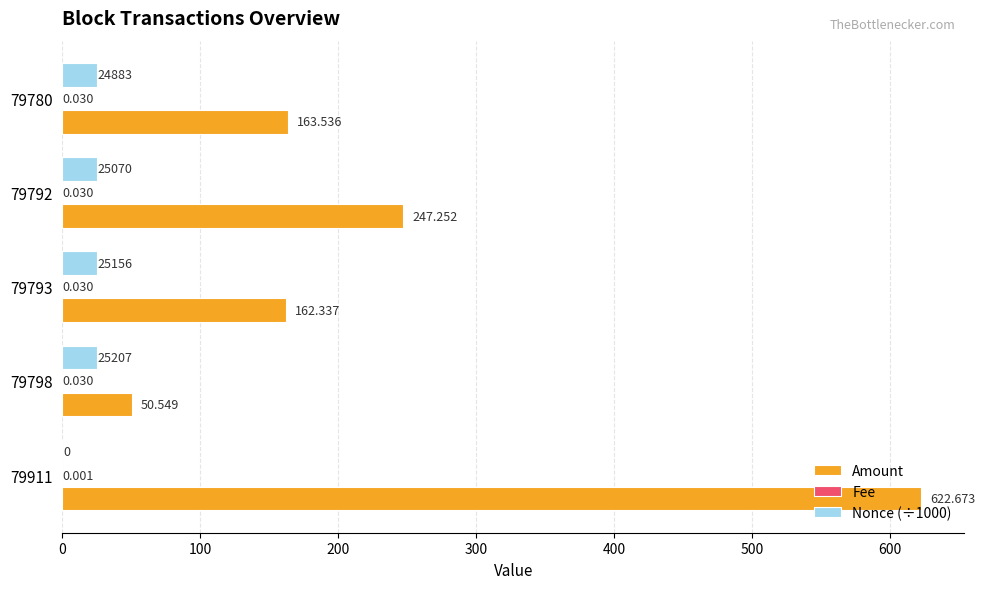

Is the value of Amount at 79793 greater than the value of Nonce (÷1000) at 79792?

Yes